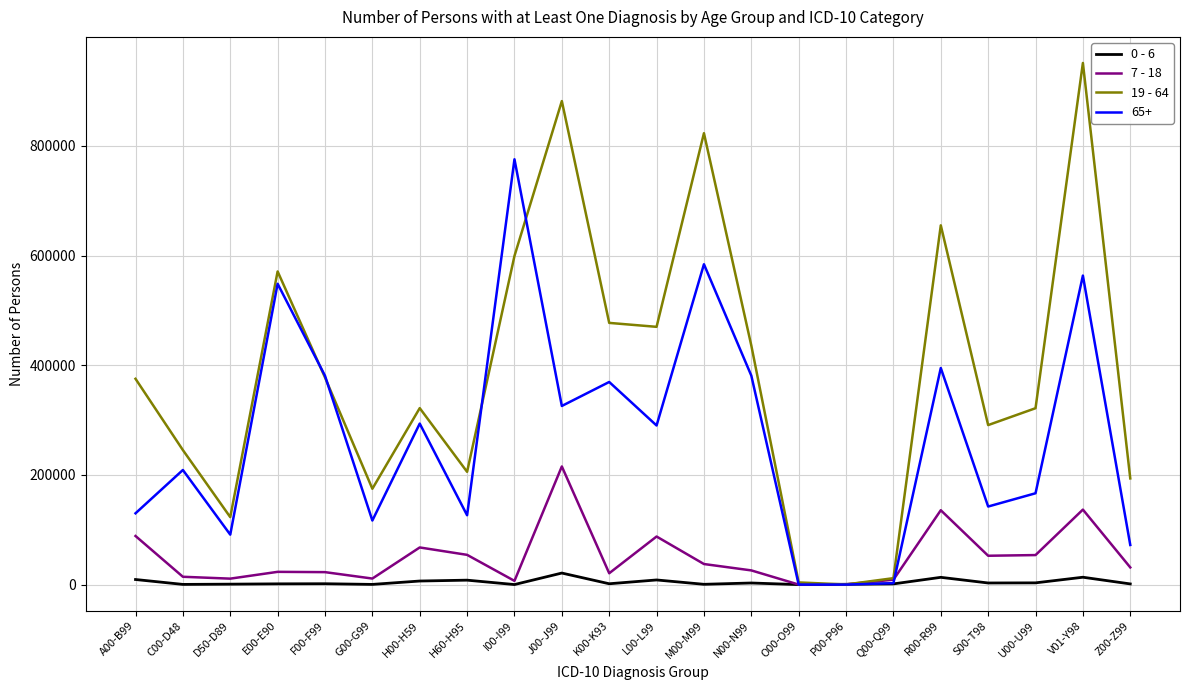

What is the maximum value shown in the chart?

951050